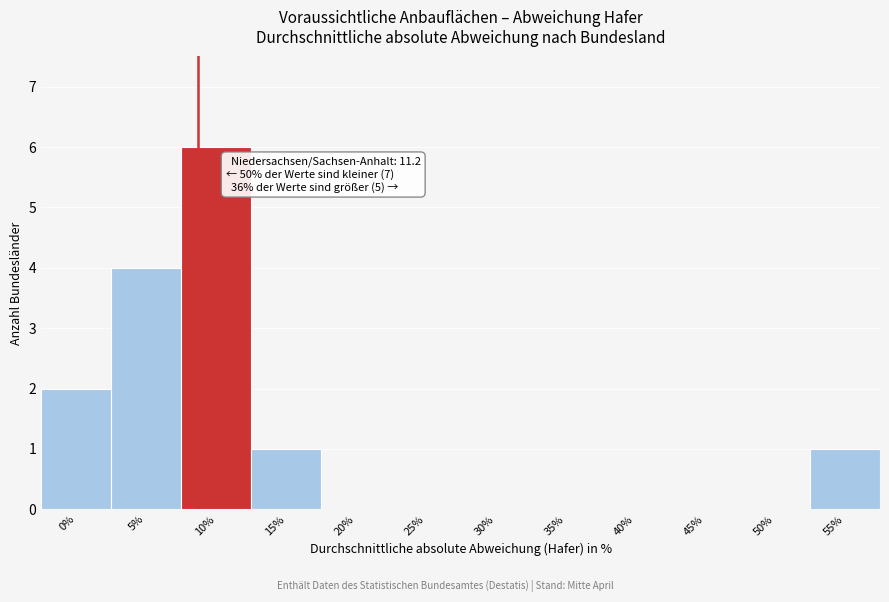

Which category has the highest value across all series?

10%